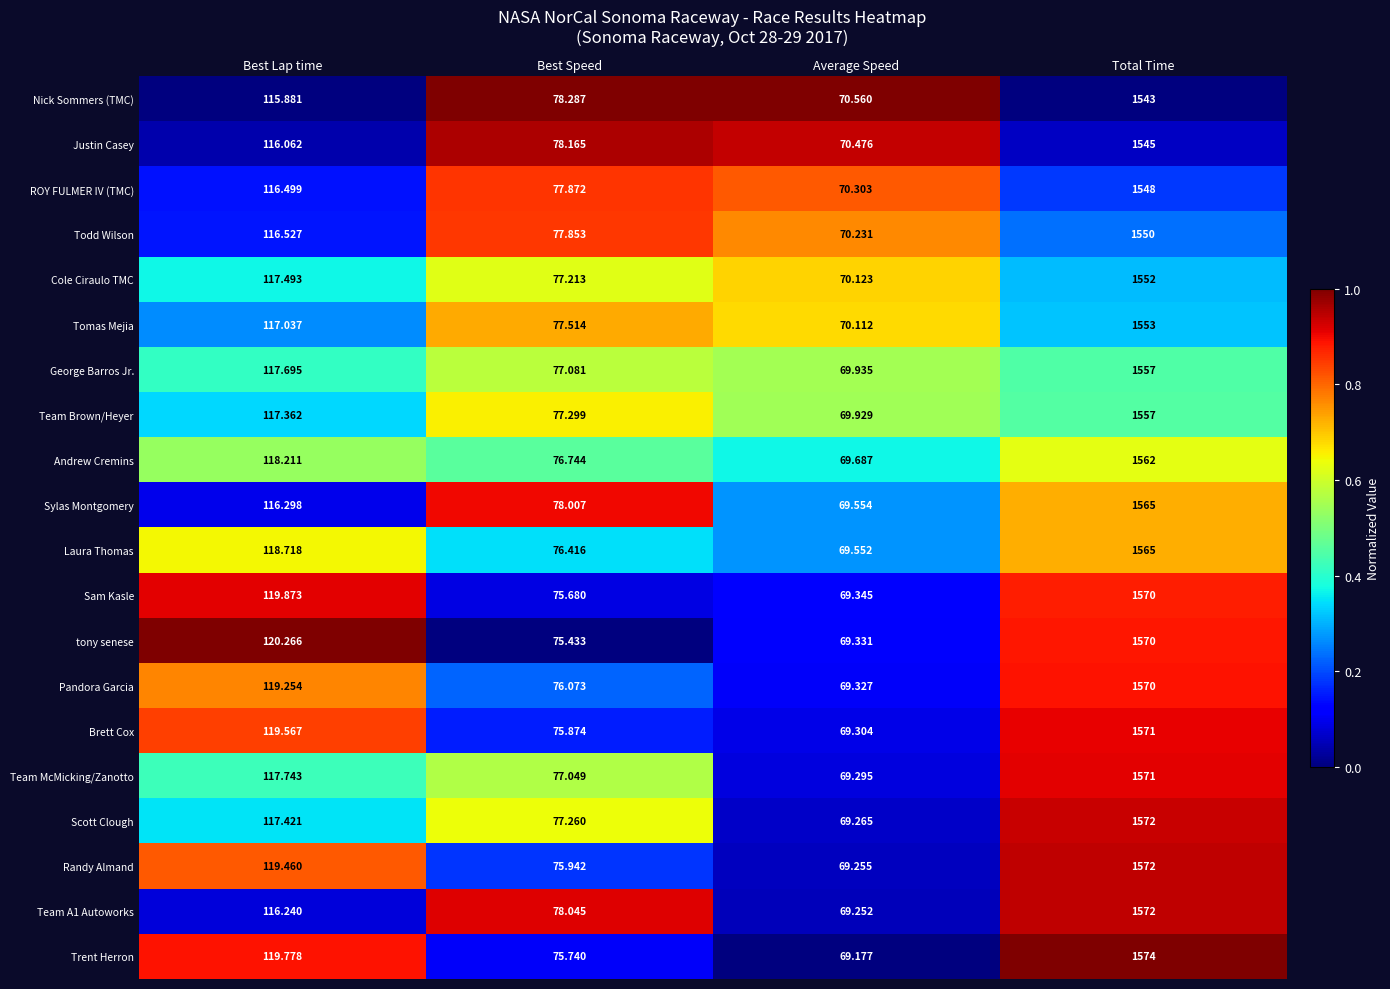

At which label does Scott Clough first exceed 117?

Best Lap time